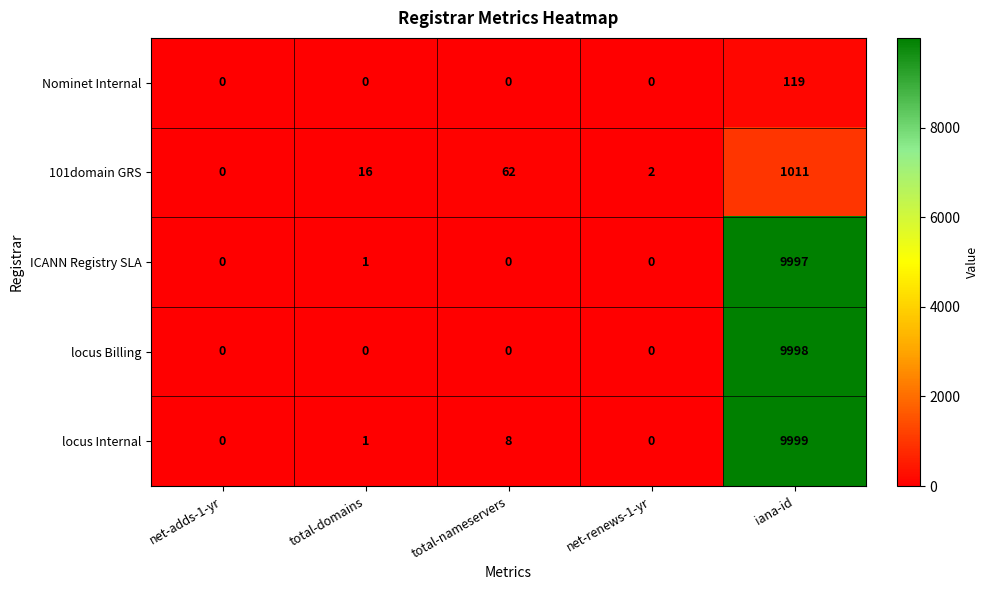

At which label does Nominet Internal reach its peak?

iana-id